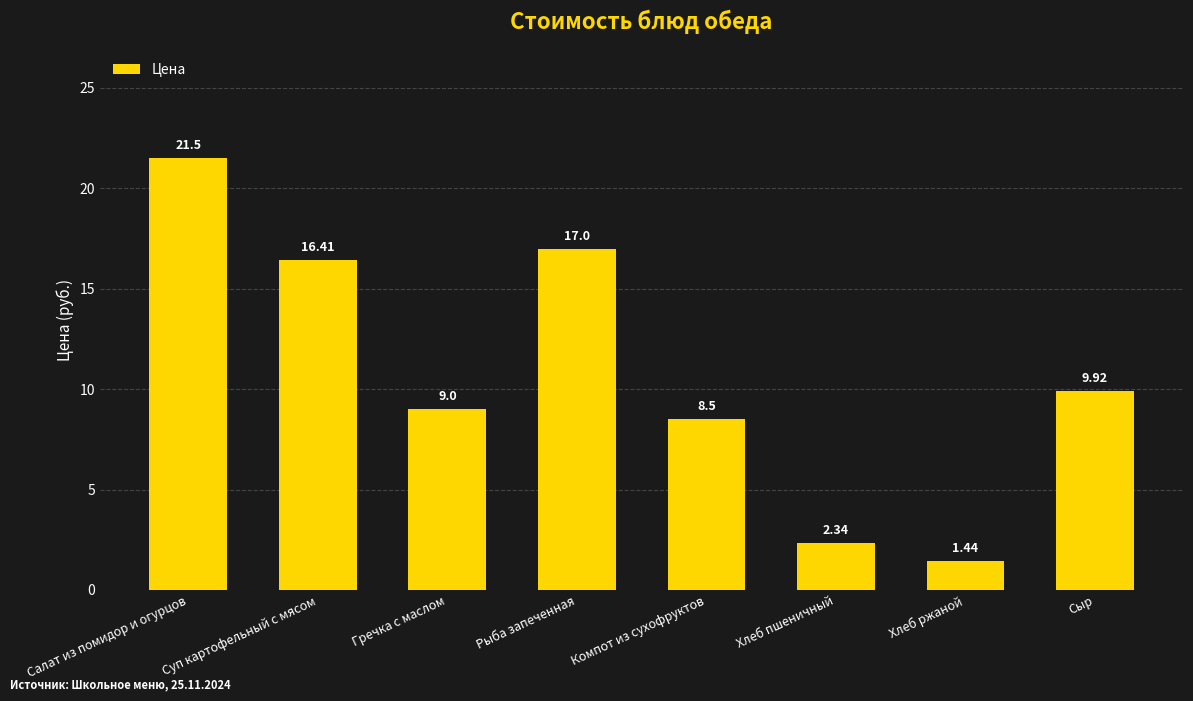

How many data points are less than 9?

3